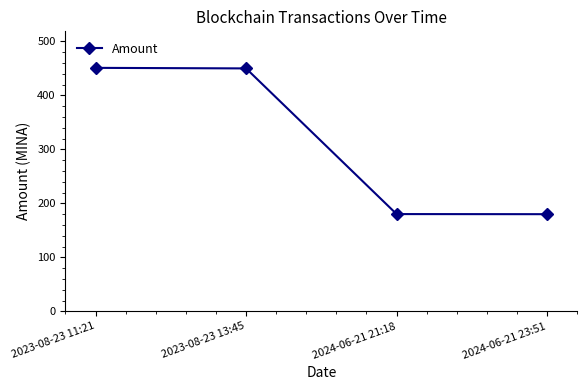

What is the change in value from 2023-08-23 11:21 to 2024-06-21 21:18?

-270.7